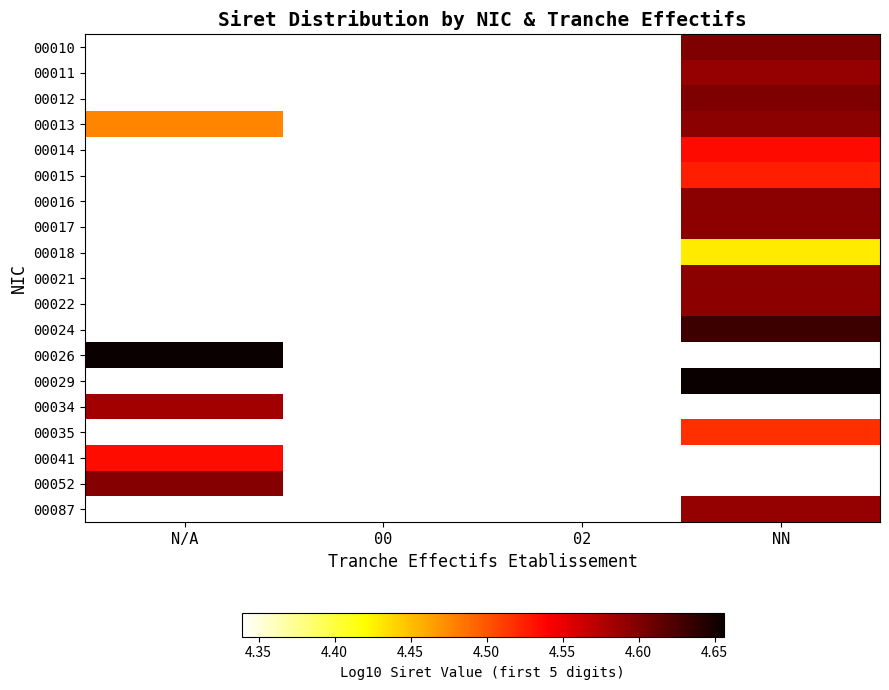

At which category does the chart reach its peak across all series?

N/A